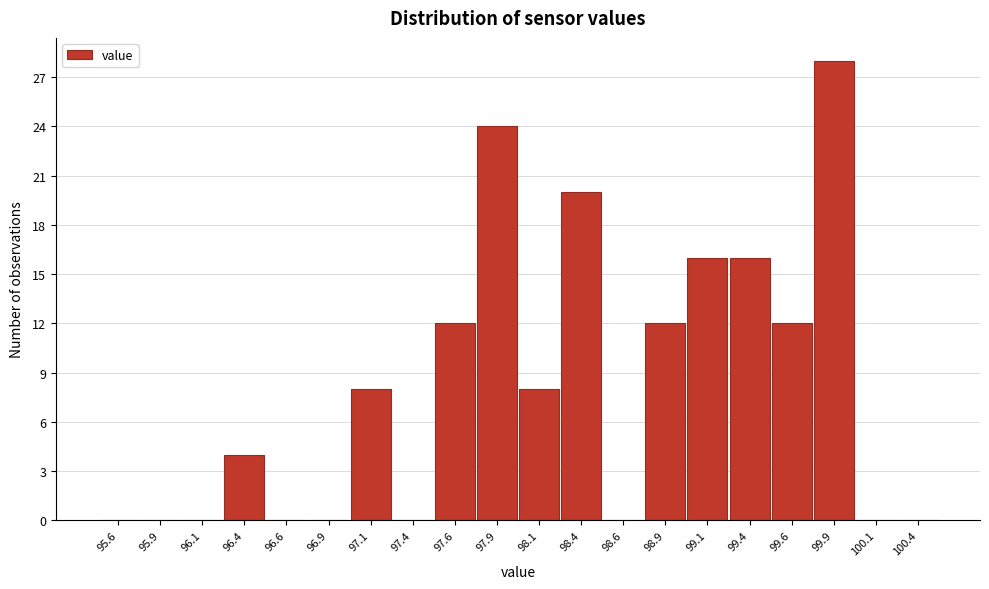

Reading left to right, transcribe this chart: for each bar, give the range it covers on the x-axis and its height. The values are not printed on the chart, so give them approximately, as read against the axis.

95.50 to 95.75: 0
95.75 to 96.00: 0
96.00 to 96.25: 0
96.25 to 96.50: 4
96.50 to 96.75: 0
96.75 to 97.00: 0
97.00 to 97.25: 8
97.25 to 97.50: 0
97.50 to 97.75: 12
97.75 to 98.00: 24
98.00 to 98.25: 8
98.25 to 98.50: 20
98.50 to 98.75: 0
98.75 to 99.00: 12
99.00 to 99.25: 16
99.25 to 99.50: 16
99.50 to 99.75: 12
99.75 to 100.00: 28
100.00 to 100.25: 0
100.25 to 100.50: 0